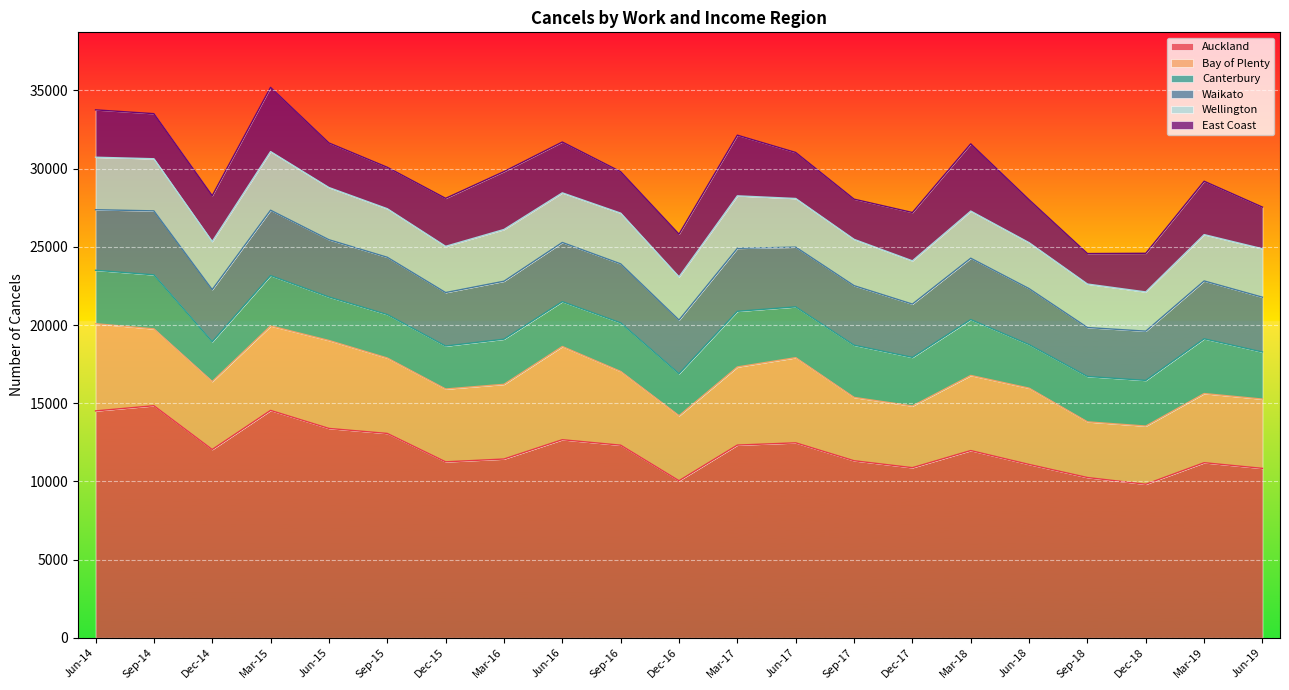

What is the label of the 1st point from the right?

Jun-19